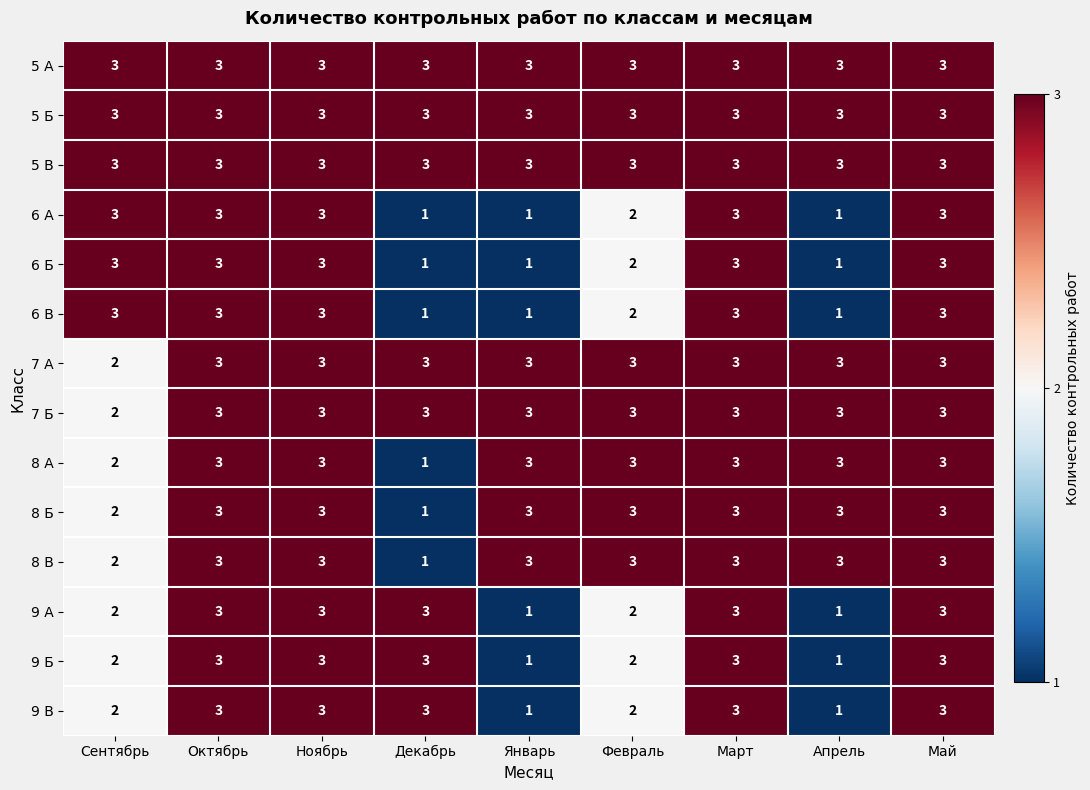

What is the average value of the 7 А series?

3